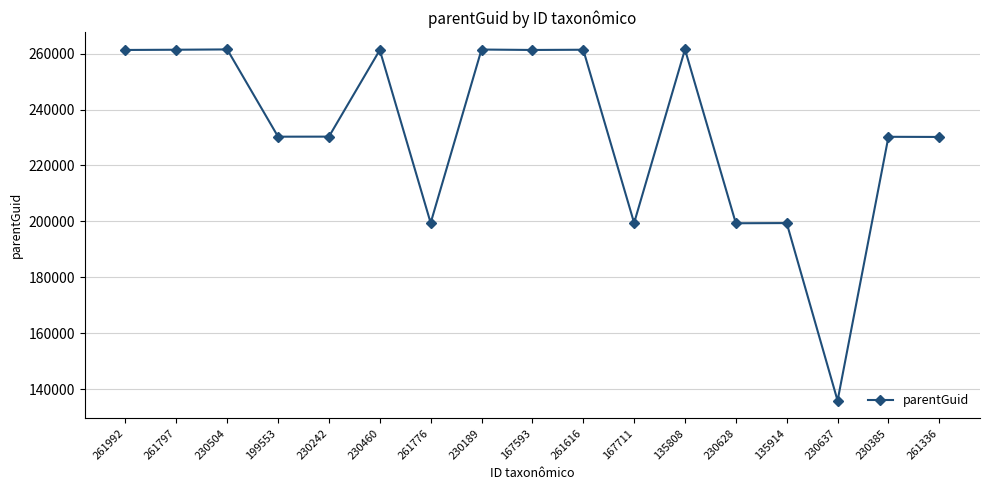

What is the minimum value shown in the chart?

135890